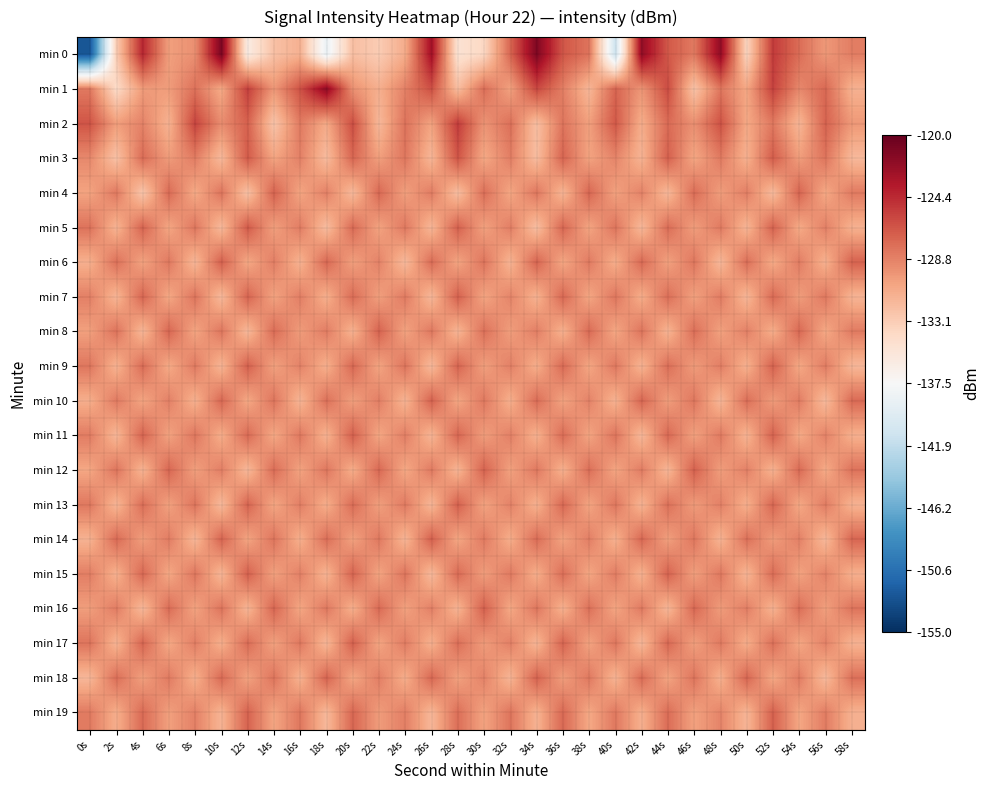

What is the smallest value displayed?

-152.4